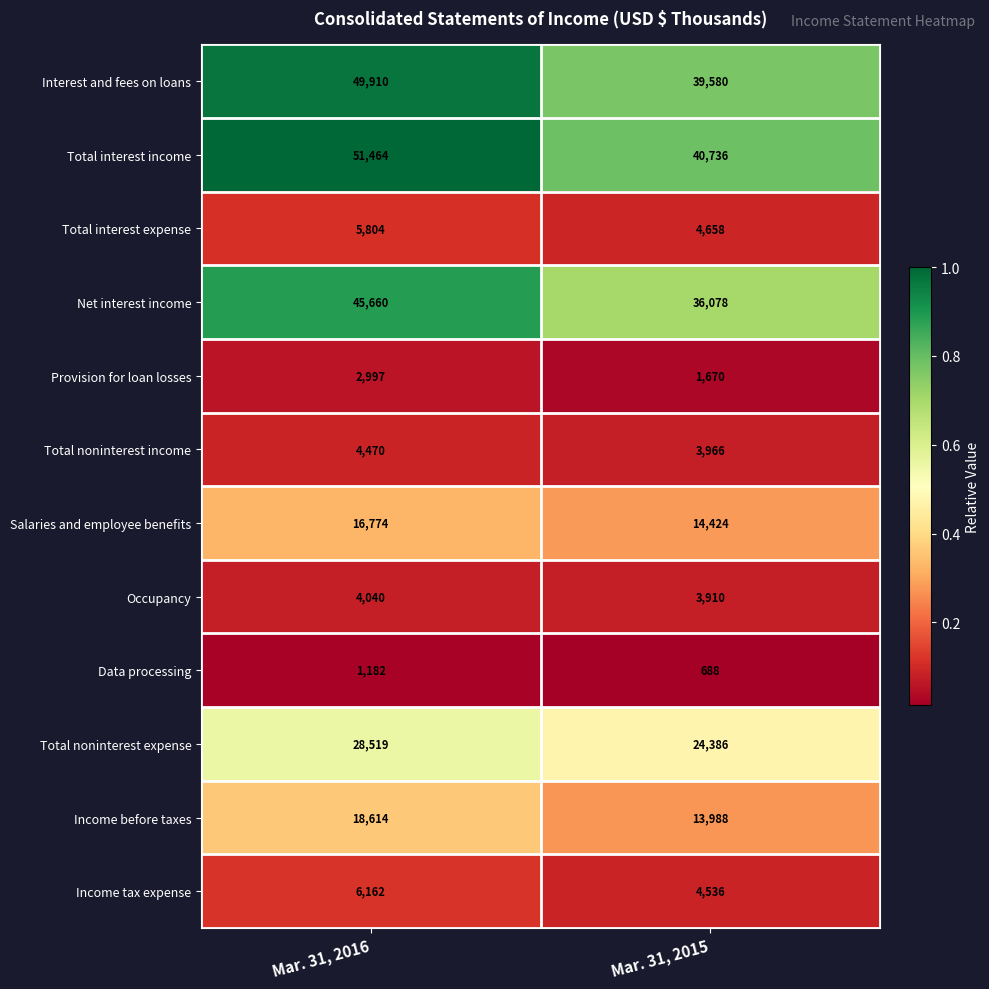

Rank the series by their maximum value, from lowest to highest.

Data processing, Provision for loan losses, Occupancy, Total noninterest income, Total interest expense, Income tax expense, Salaries and employee benefits, Income before taxes, Total noninterest expense, Net interest income, Interest and fees on loans, Total interest income